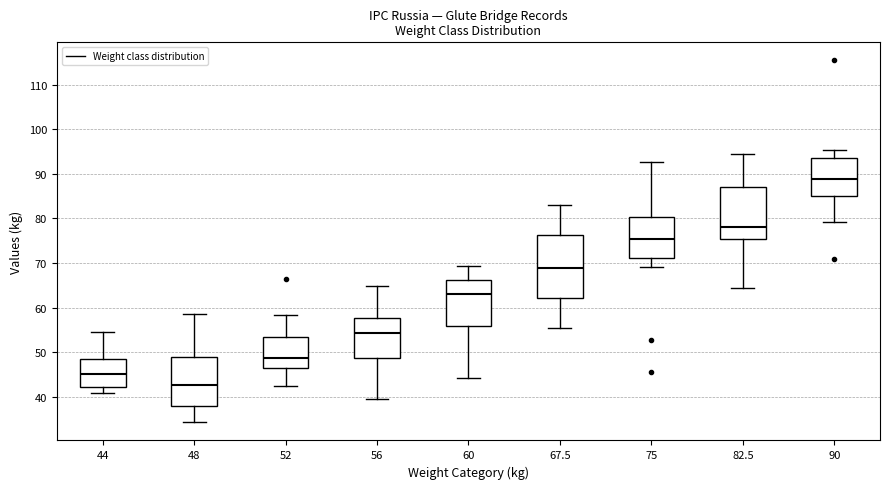

Which box has the highest median line?

90